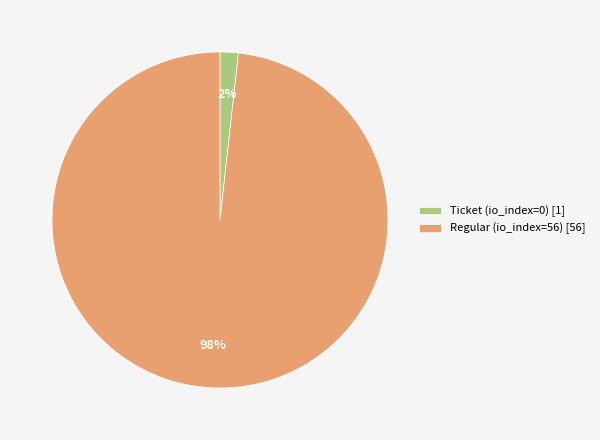

Rank the categories by value from lowest to highest.

Ticket (io_index=0), Regular (io_index=56)